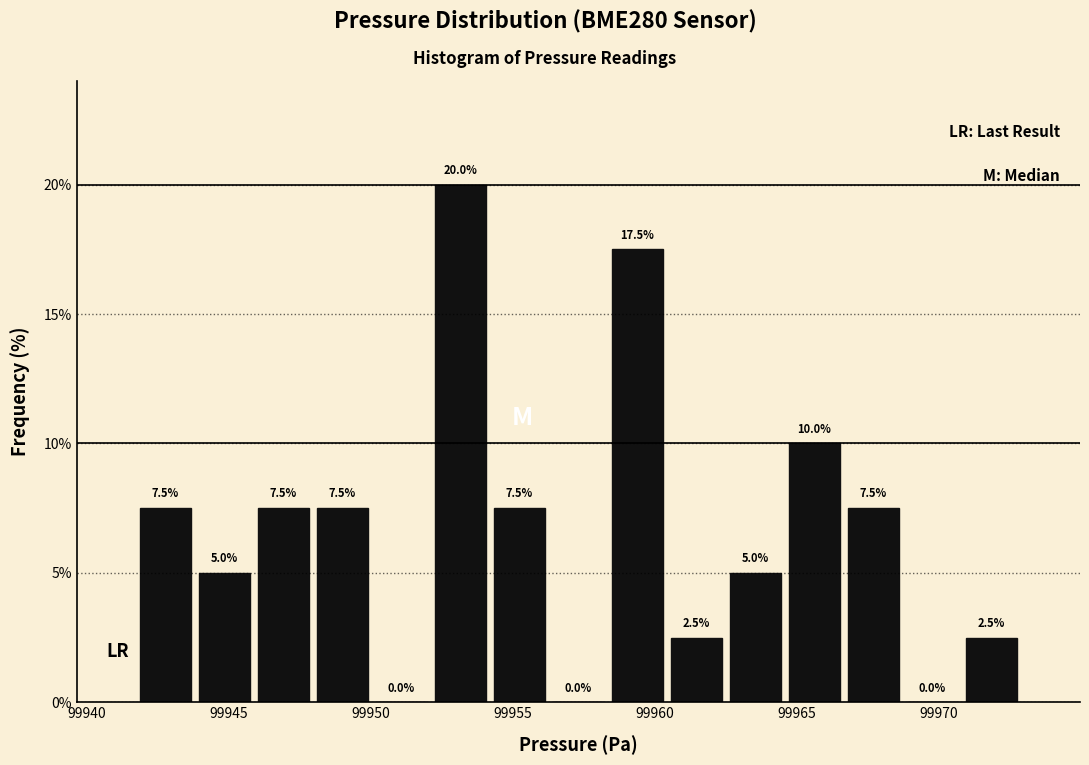

Which range on the x-axis has the tallest bar?

99952.0 to 99954.0